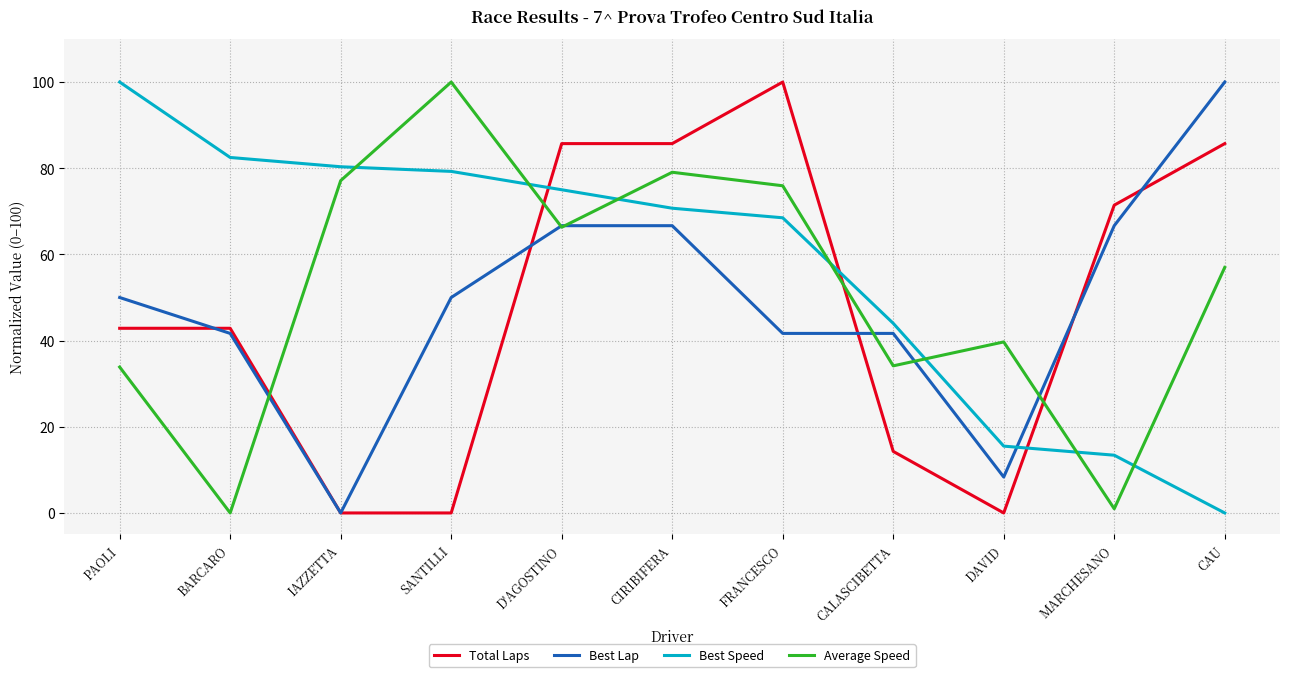

How many times do Average Speed and Best Speed cross each other?

7